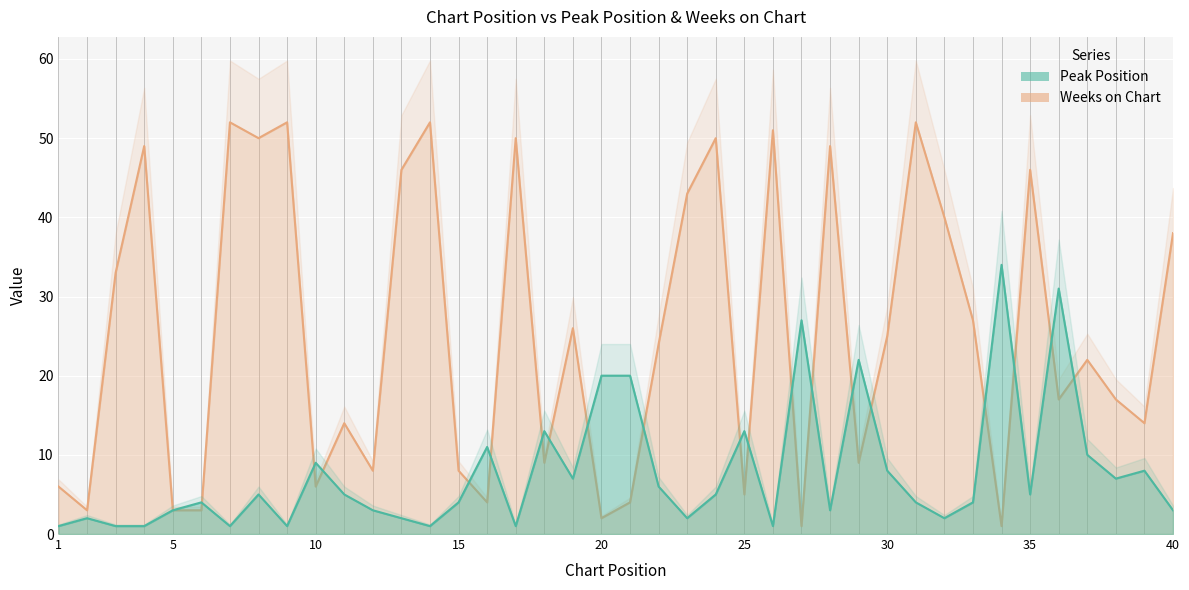

In Weeks on Chart, how many points are higher than both neighbors (excluding endpoints)?

13